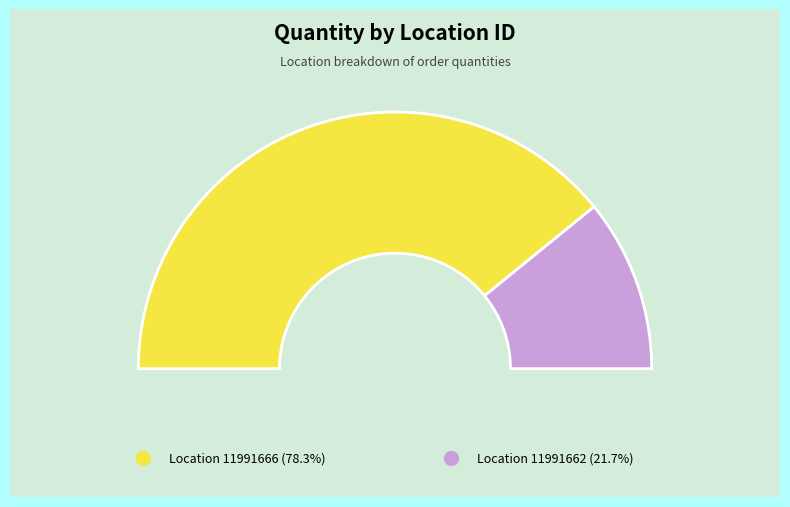

What is the largest slice in the pie chart?

11991666